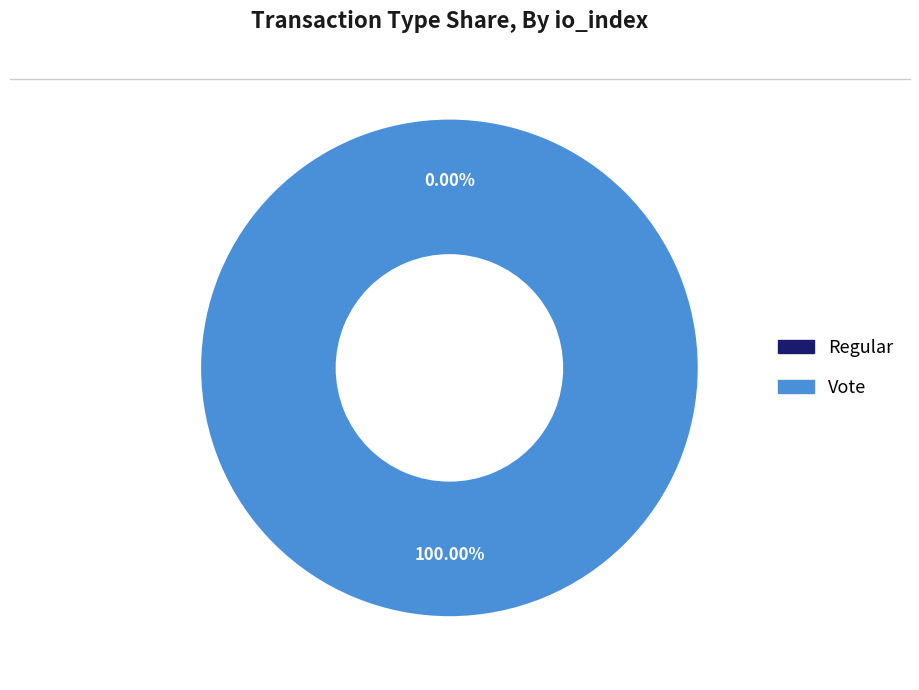

Rank the categories by value from lowest to highest.

Regular, Vote